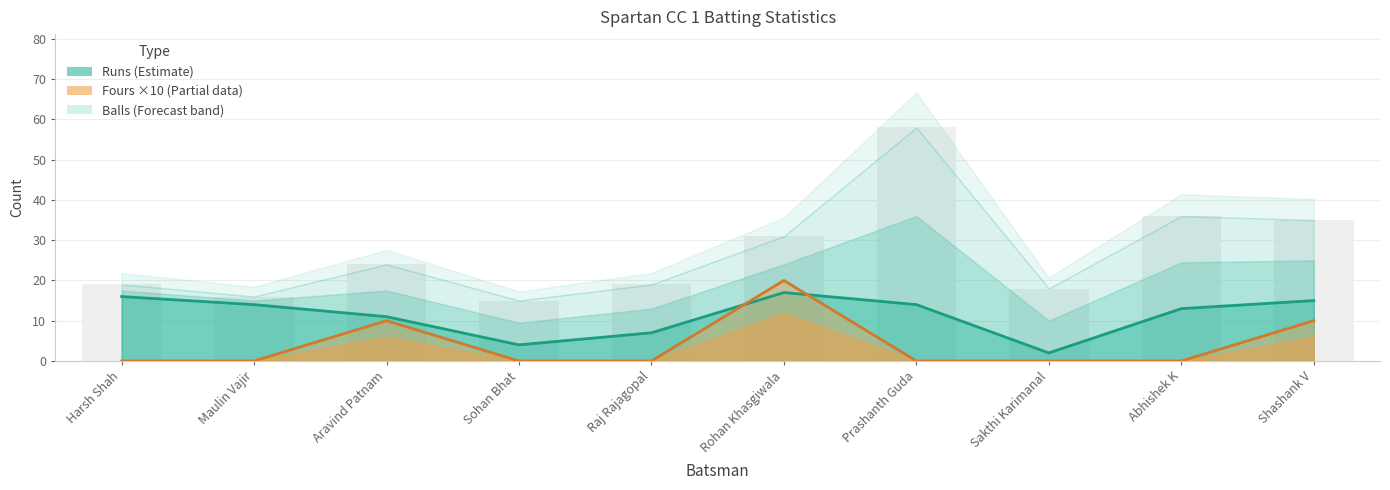

Which label corresponds to the largest value in the chart?

Prashanth Guda